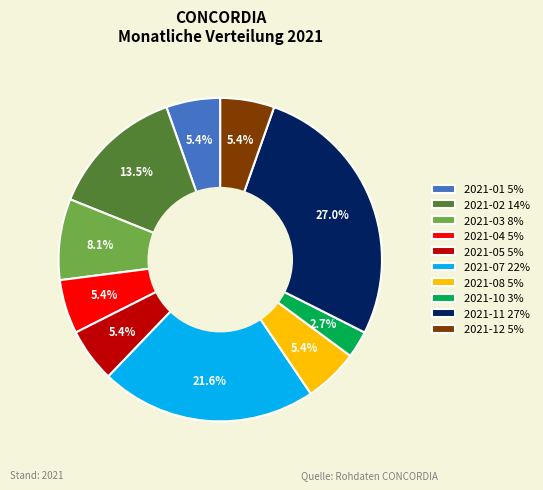

Is there a majority slice in this chart?

No